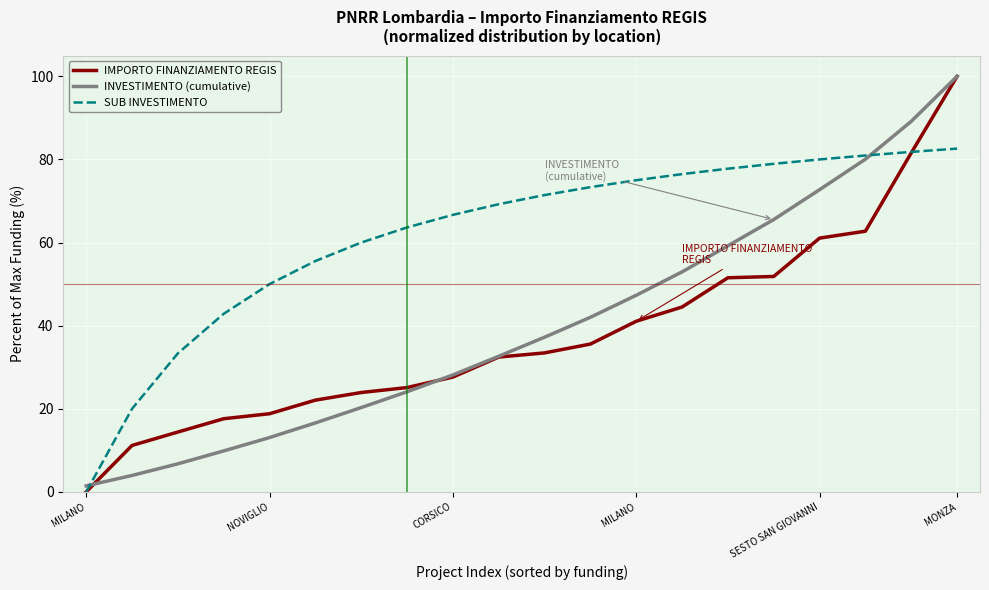

Which series has the largest total across all categories?

SUB INVESTIMENTO